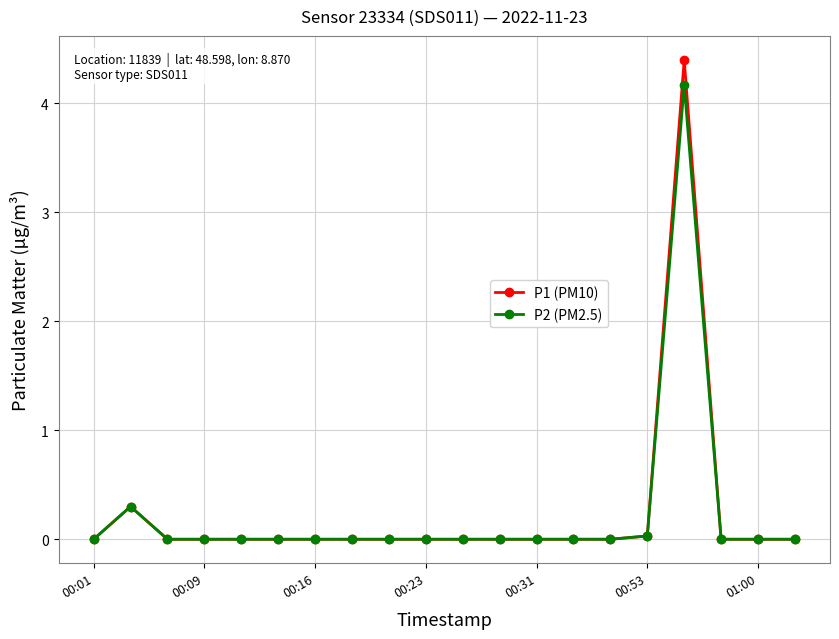

Rank the series by their maximum value, from highest to lowest.

P1 (PM10), P2 (PM2.5)